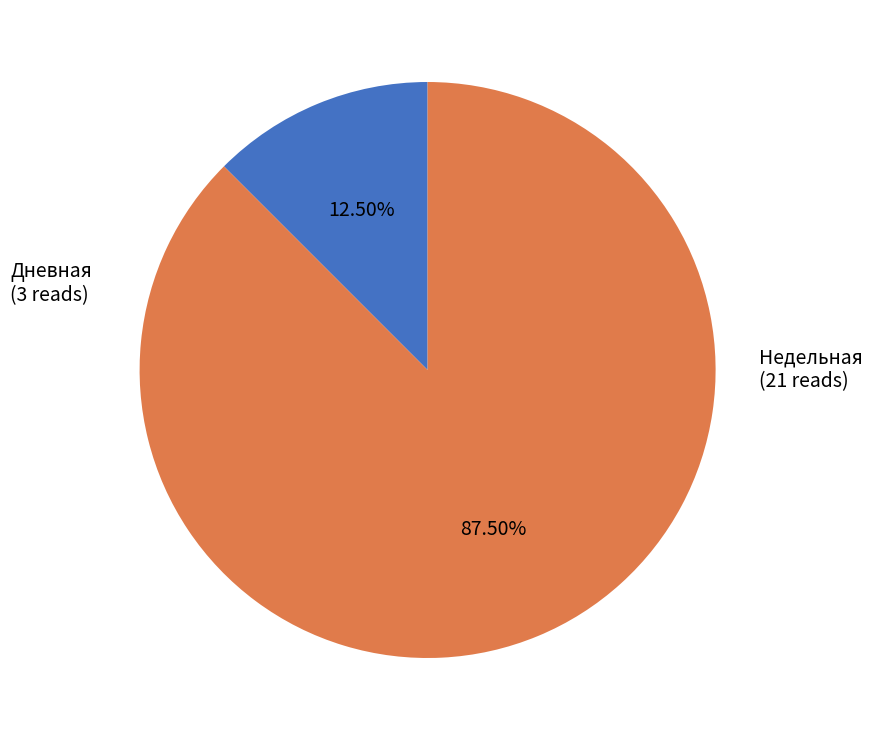

Is there a majority slice in this chart?

Yes